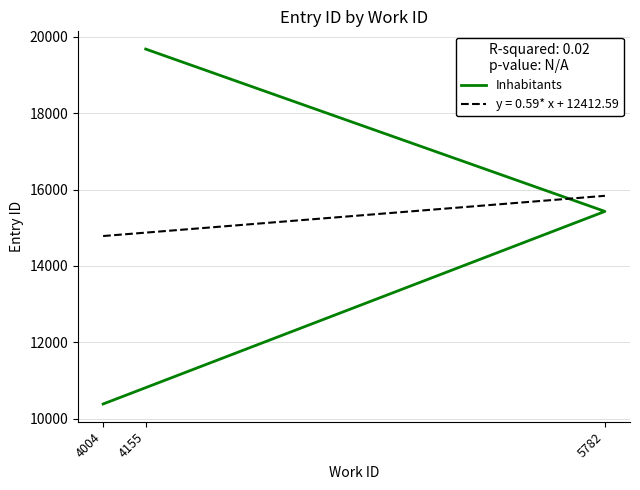

Rank the categories by value from highest to lowest.

4155, 5782, 4004